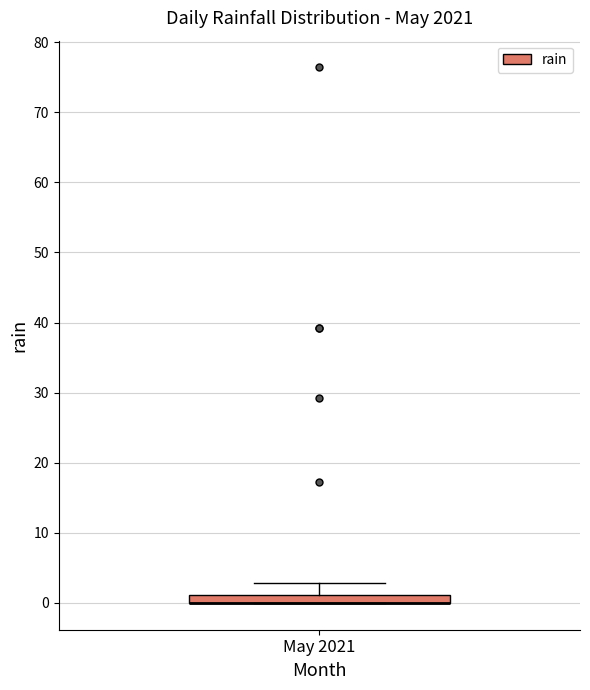

Where is the lower edge of the box for May 2021 on the y-axis? The values are not printed on the chart, so give them approximately, as read against the axis.

0